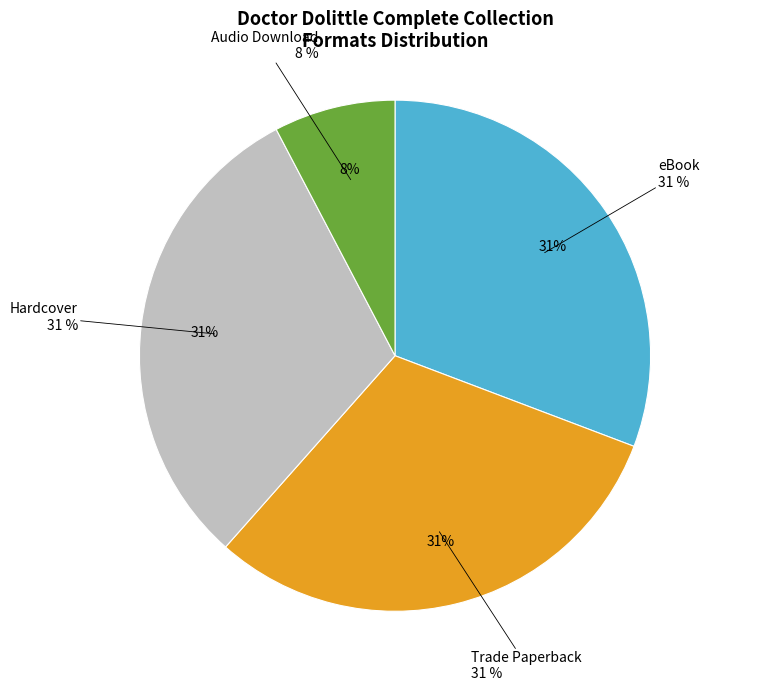

To the nearest percent, what percentage of the pie is Trade Paperback?

31%